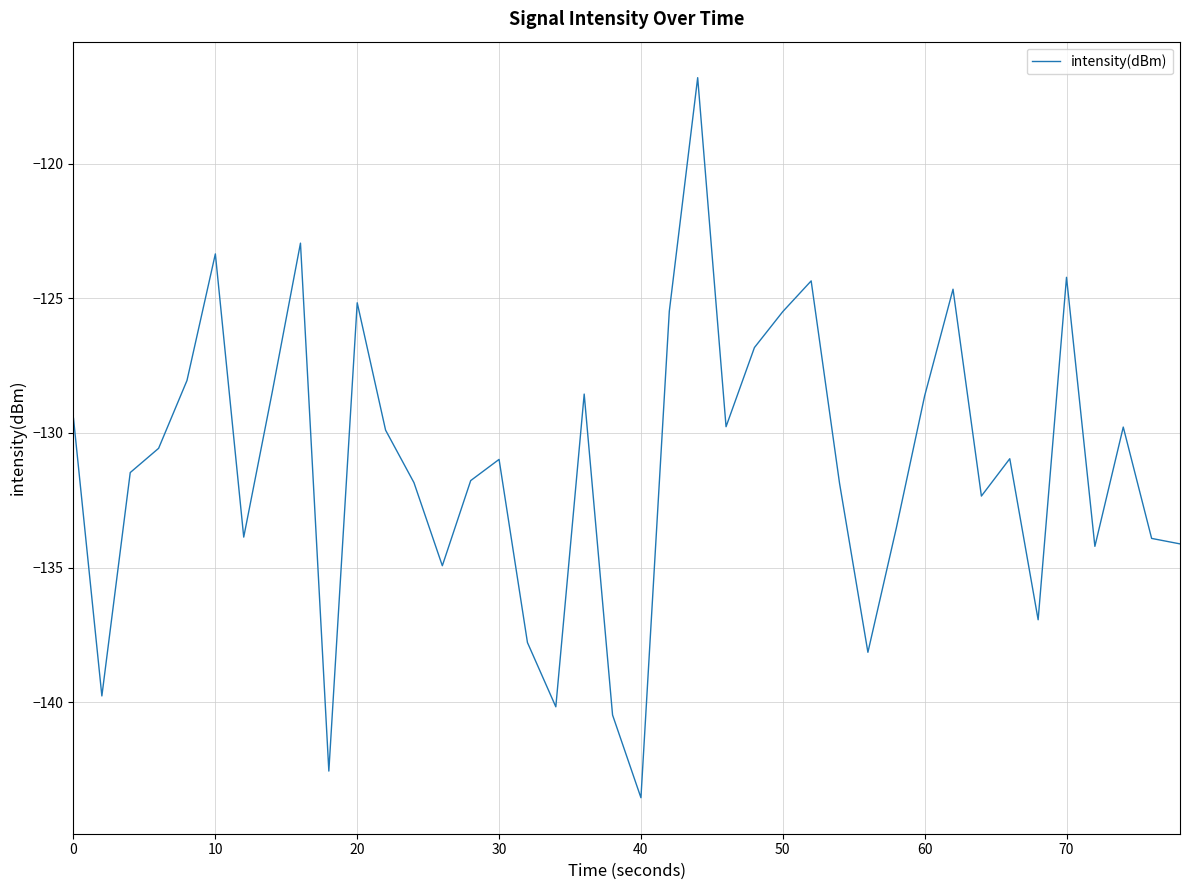

What is the difference between the maximum and minimum values?

26.7